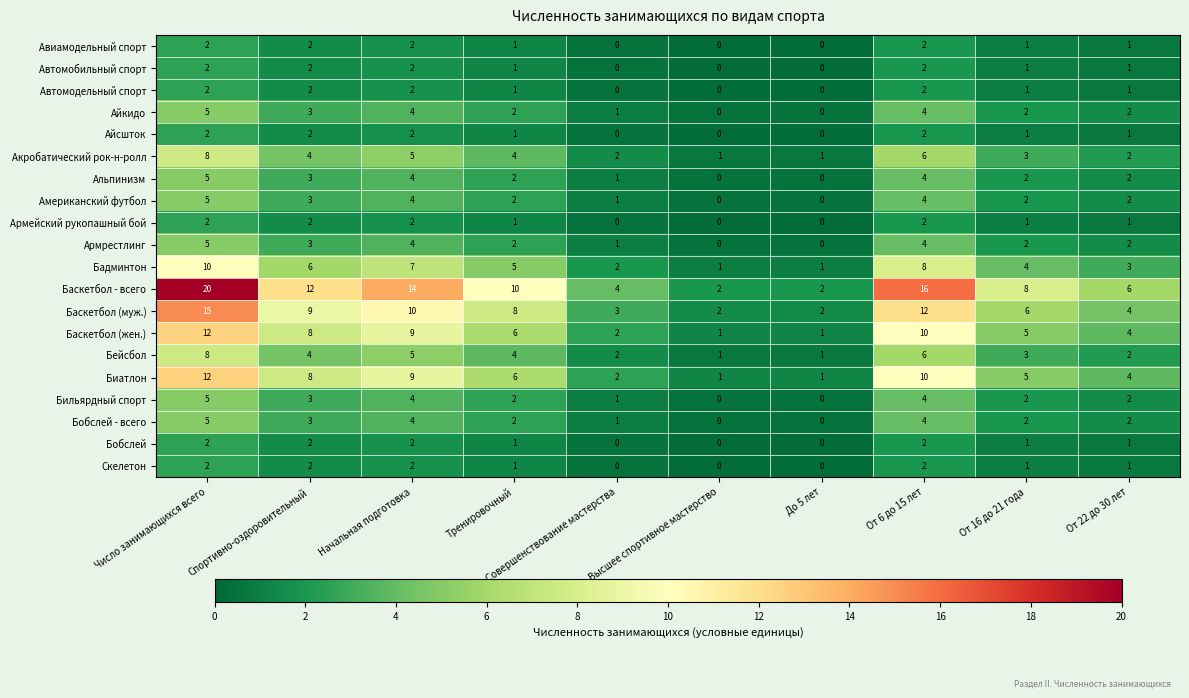

How many values in the Скелетон series are below 1?

3